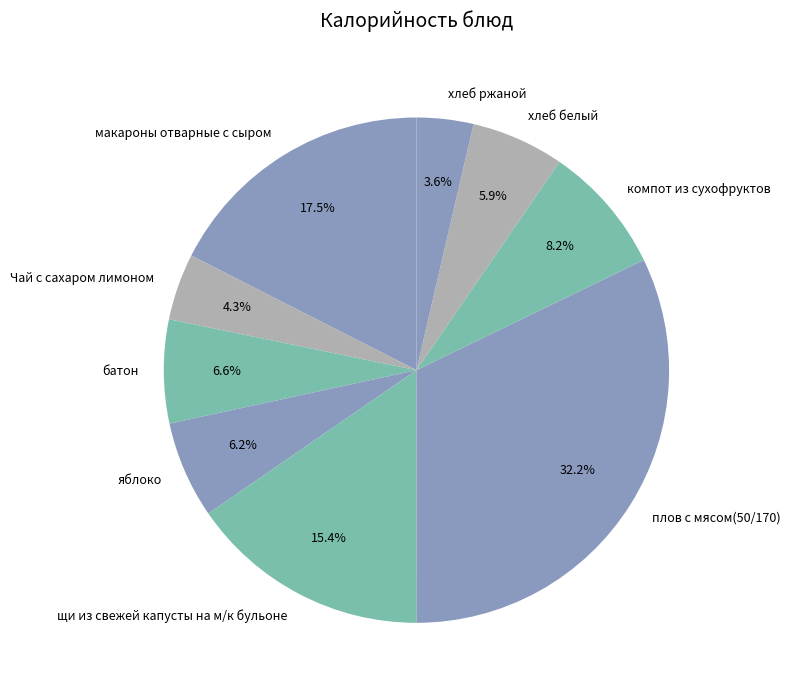

Which slice is the smallest?

хлеб ржаной